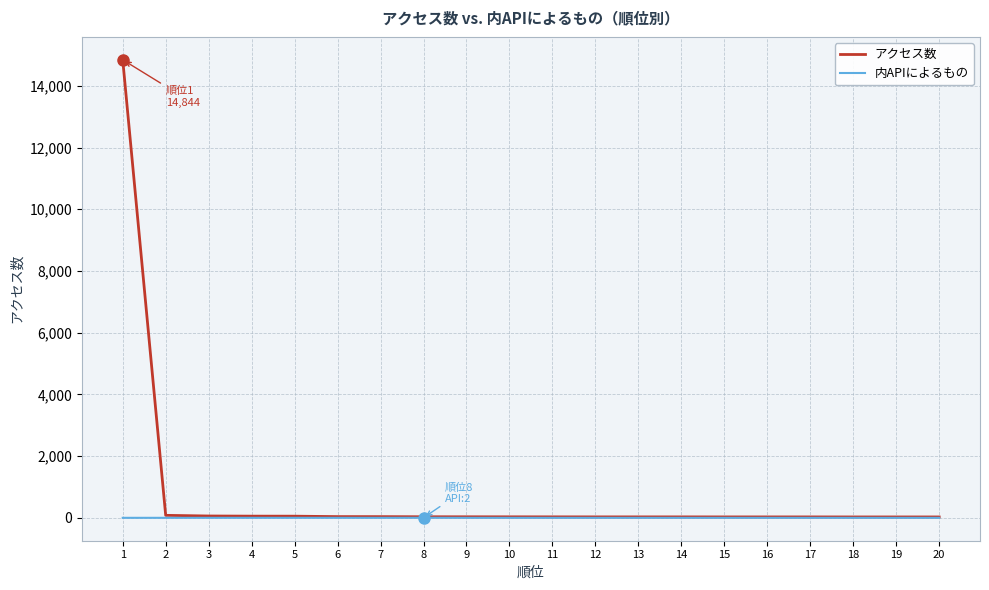

List the series in order of their overall mean, lowest first.

内APIによるもの, アクセス数